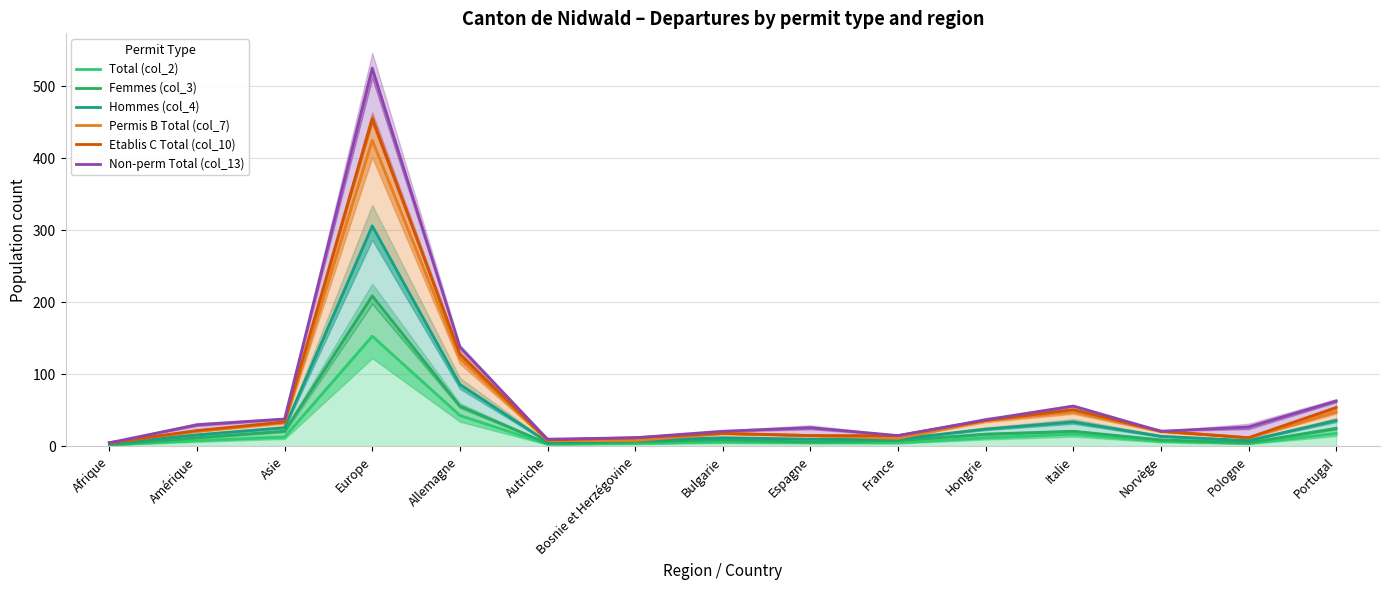

What is the sum of the Total (col_2) values at Portugal and Allemagne?

61